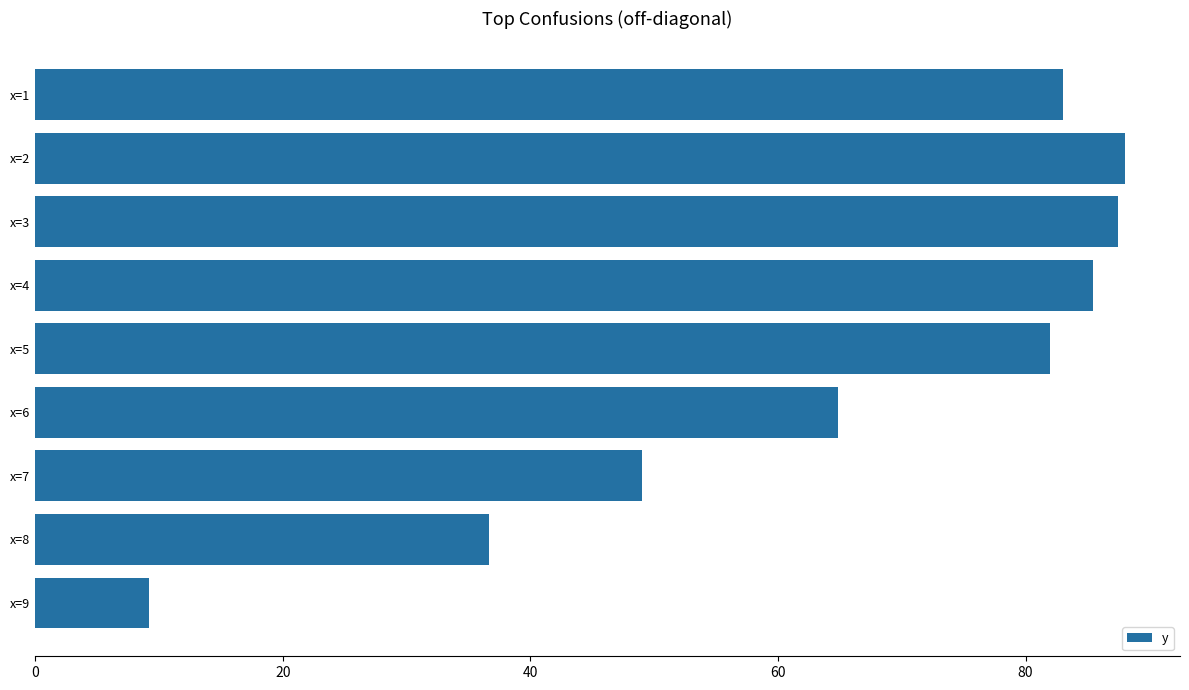

Where is the data nearest to the value 48?

x=7